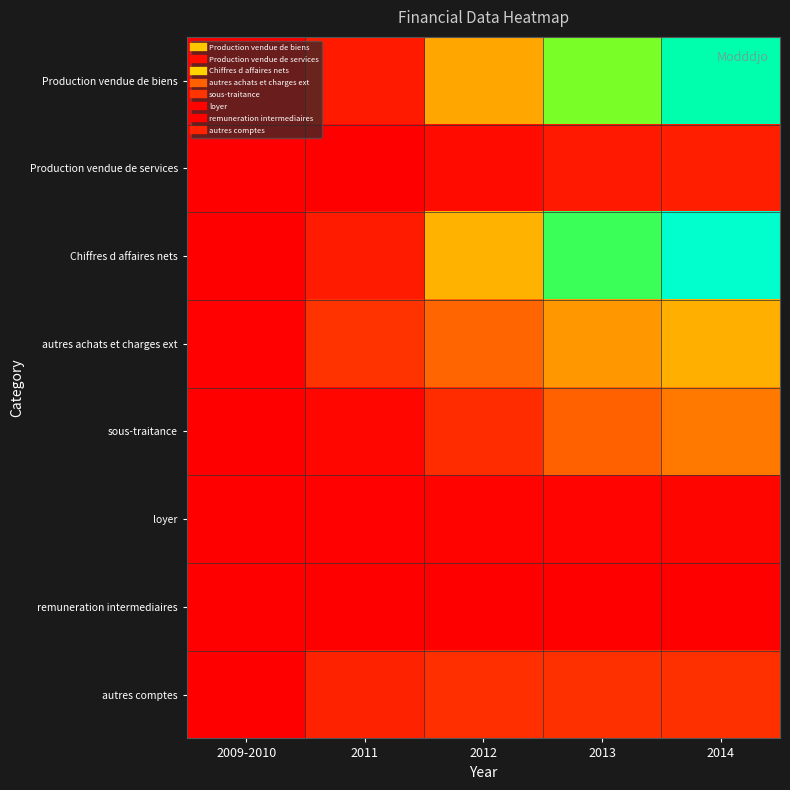

How many series are shown in this chart?

8